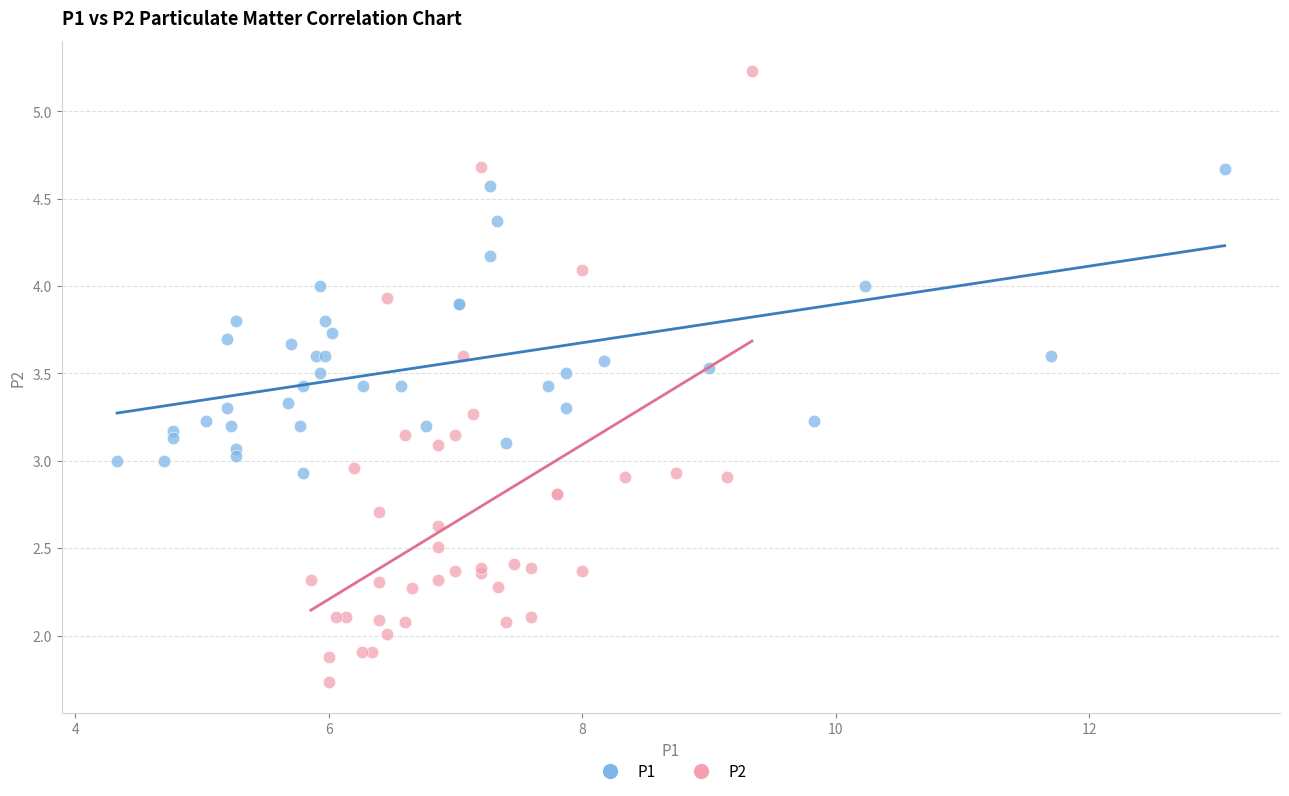

Which series contains the lowest Y value?

P2